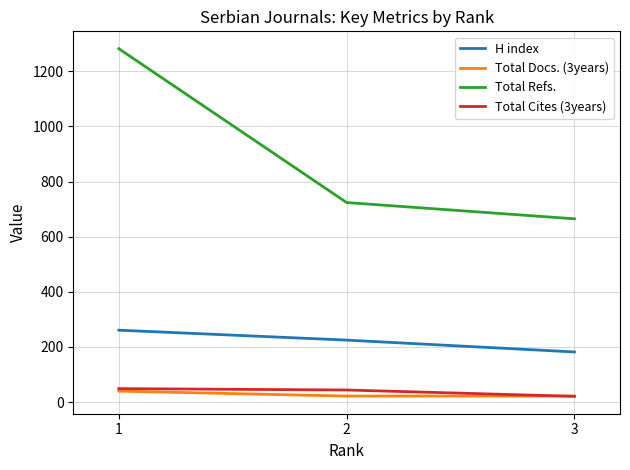

Where is Total Refs. nearest to the value 973?

2